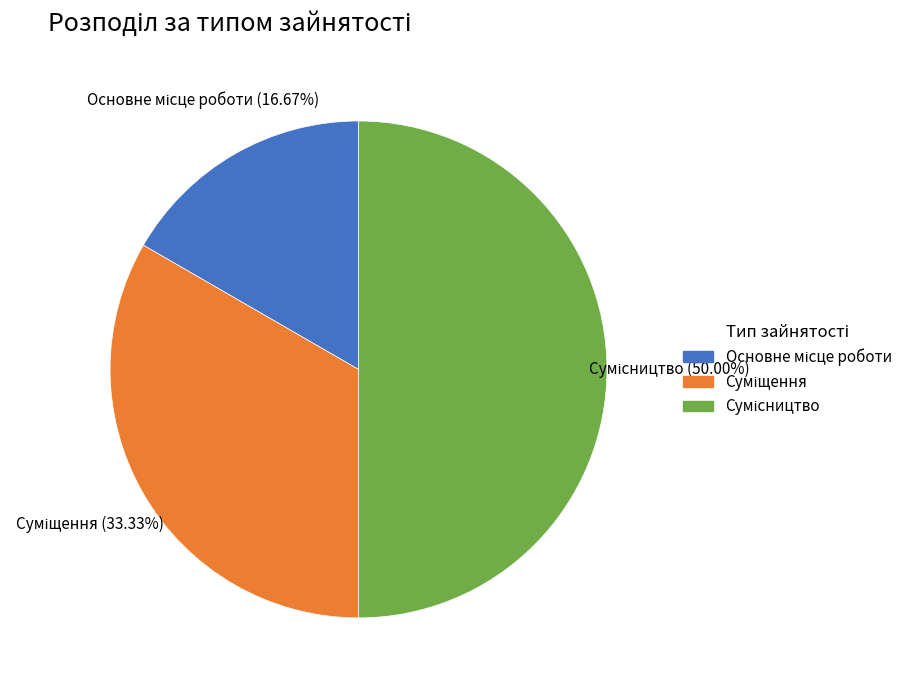

Rank the categories by value from highest to lowest.

Сумісництво, Суміщення, Основне місце роботи